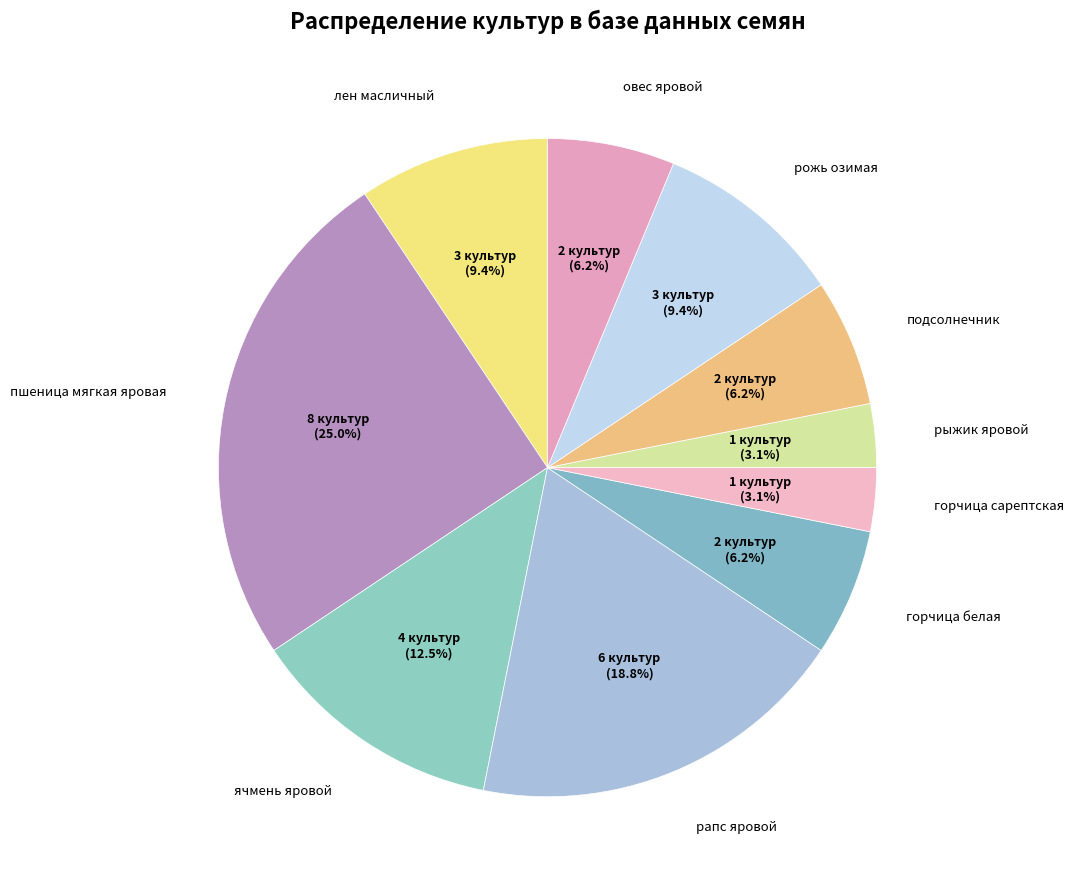

How many segments does this pie chart have?

10